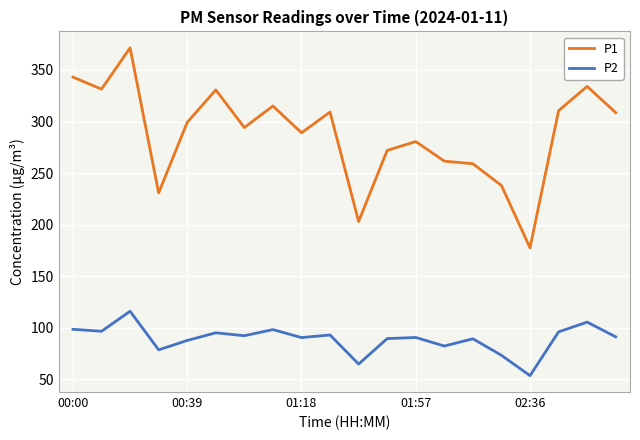

Rank the series by their maximum value, from lowest to highest.

P2, P1